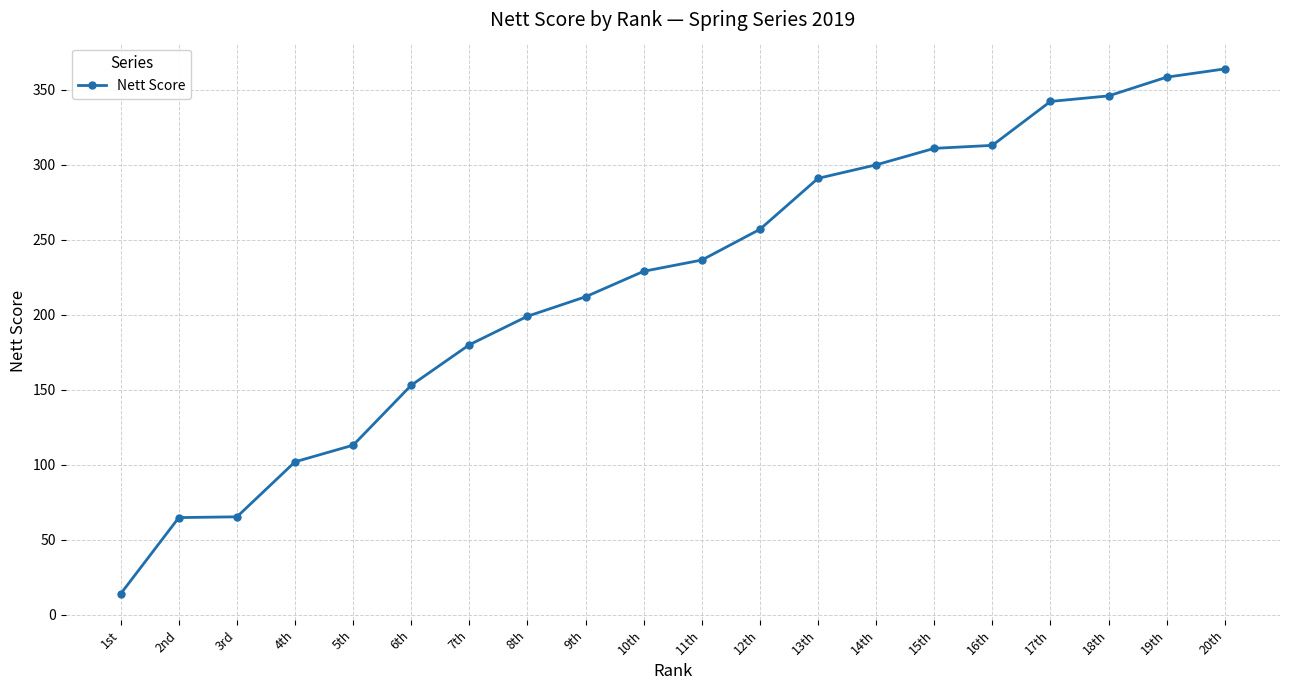

Which label corresponds to the largest value in the chart?

20th